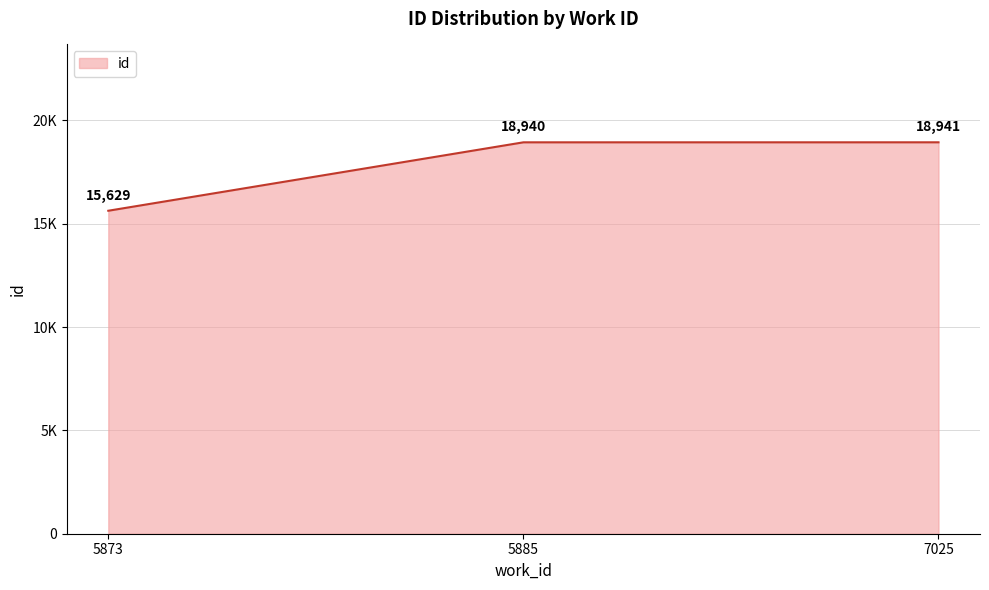

Does the chart have visible grid lines?

Yes